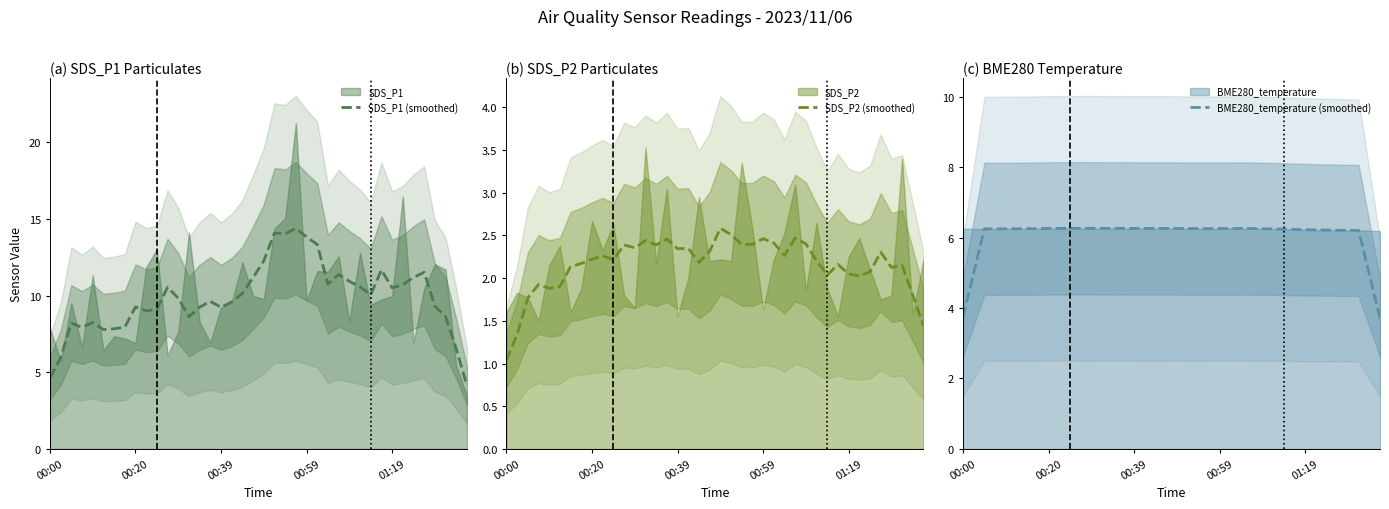

Where is BME280_temperature (smoothed) nearest to the value 4?

00:00